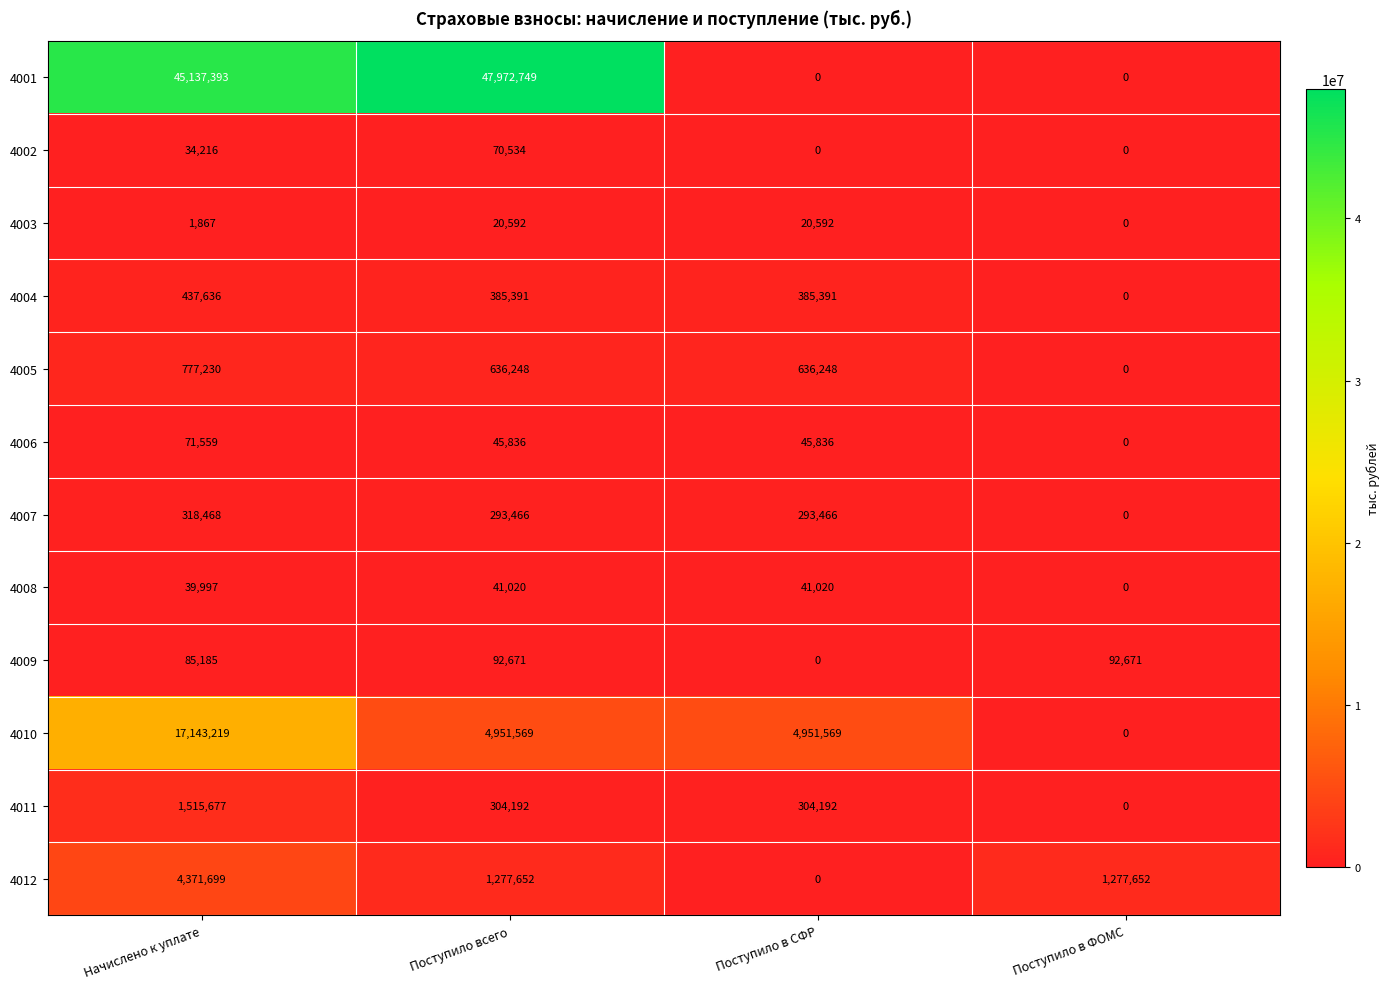

Which series has the largest total across all categories?

4001